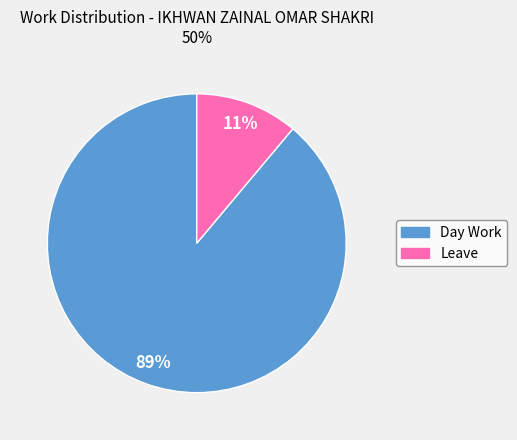

Is there any slice that represents more than half of the pie?

Yes